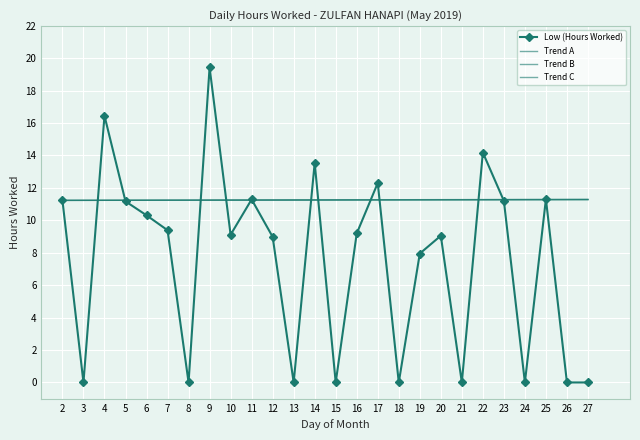

Where do Trend A and Low (Hours Worked) first cross each other?

3 and 4